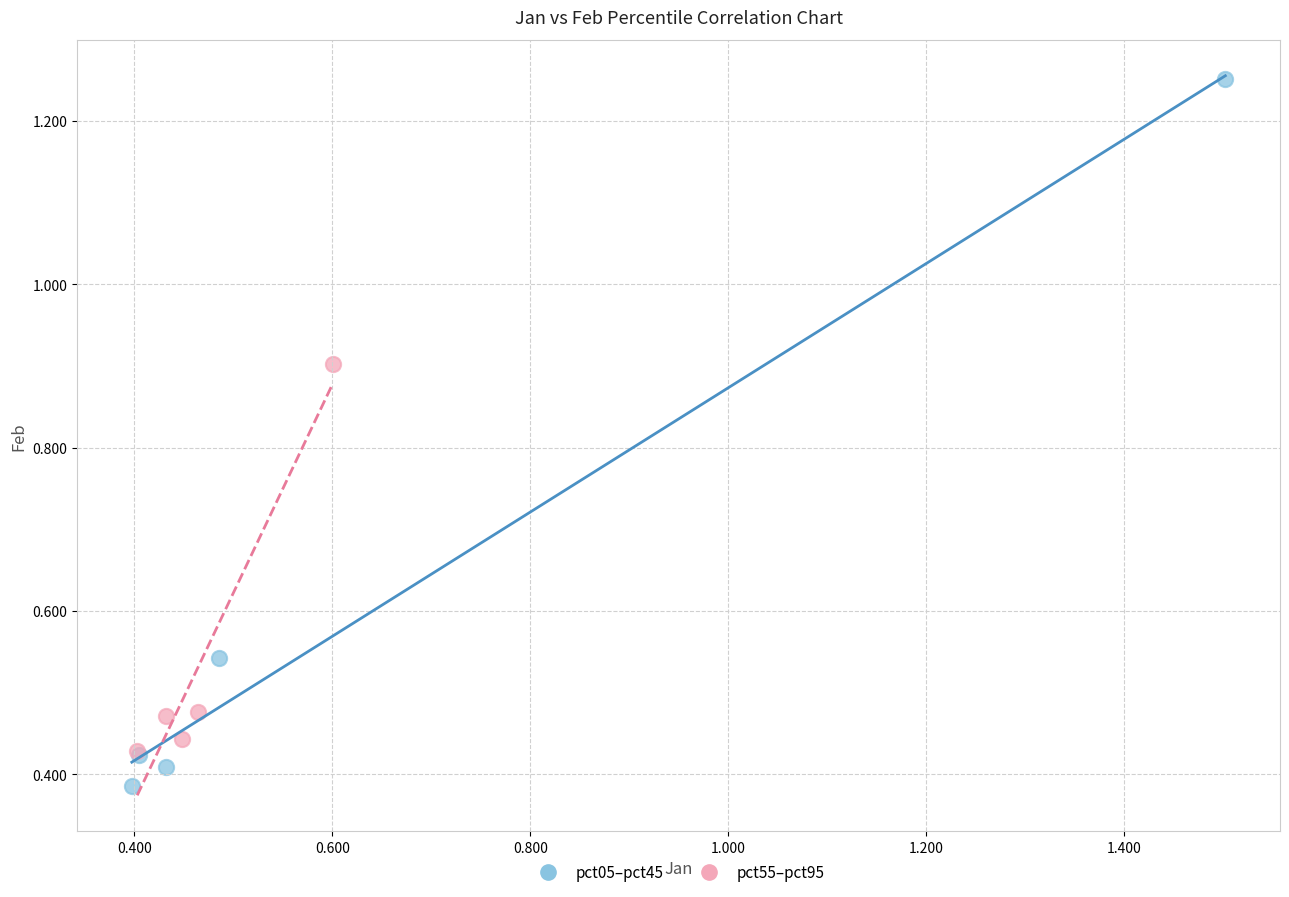

Which series has the widest spread of Y values?

pct05–pct45